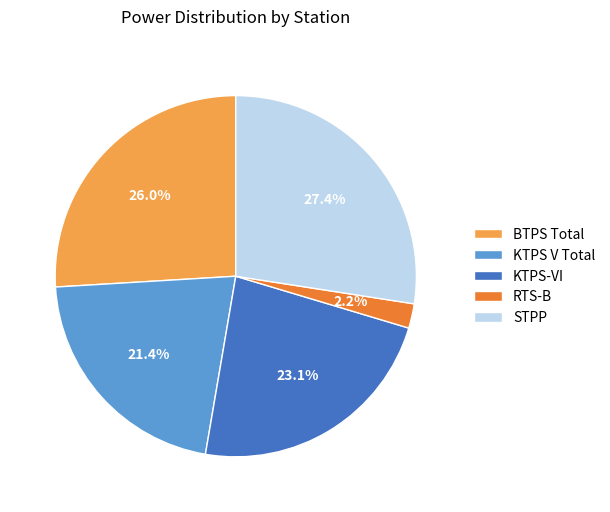

Rank the categories by value from highest to lowest.

STPP, BTPS Total, KTPS-VI, KTPS V Total, RTS-B